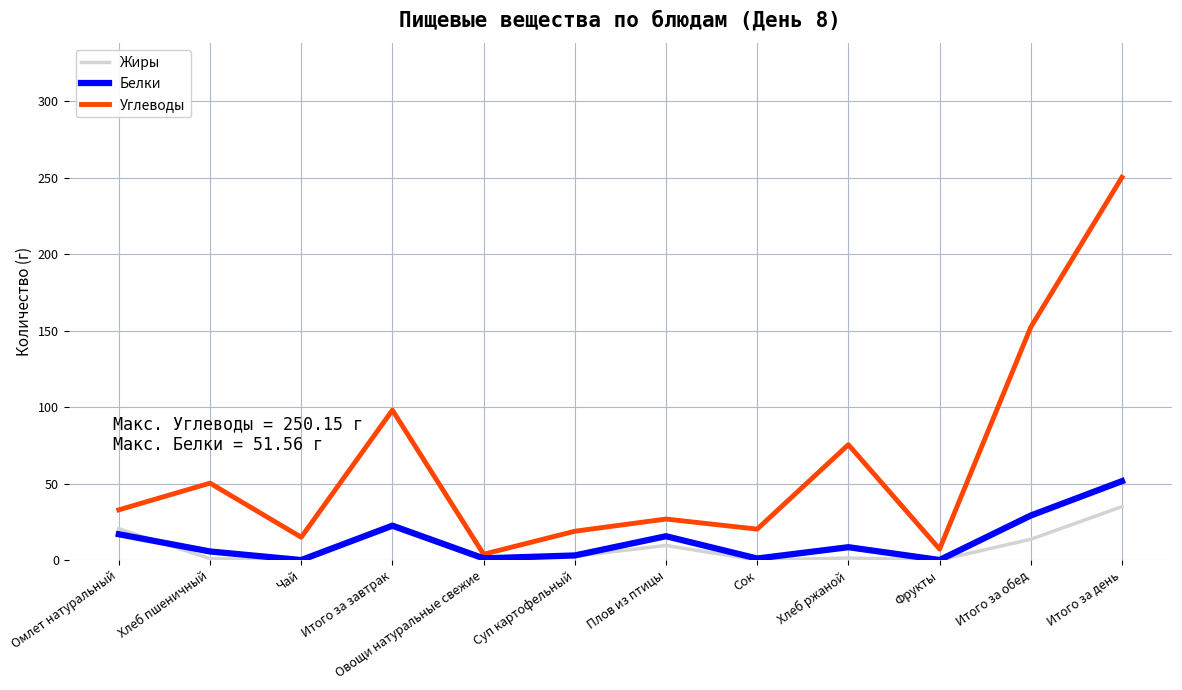

What are all the series names shown in the legend?

Жиры, Белки, Углеводы